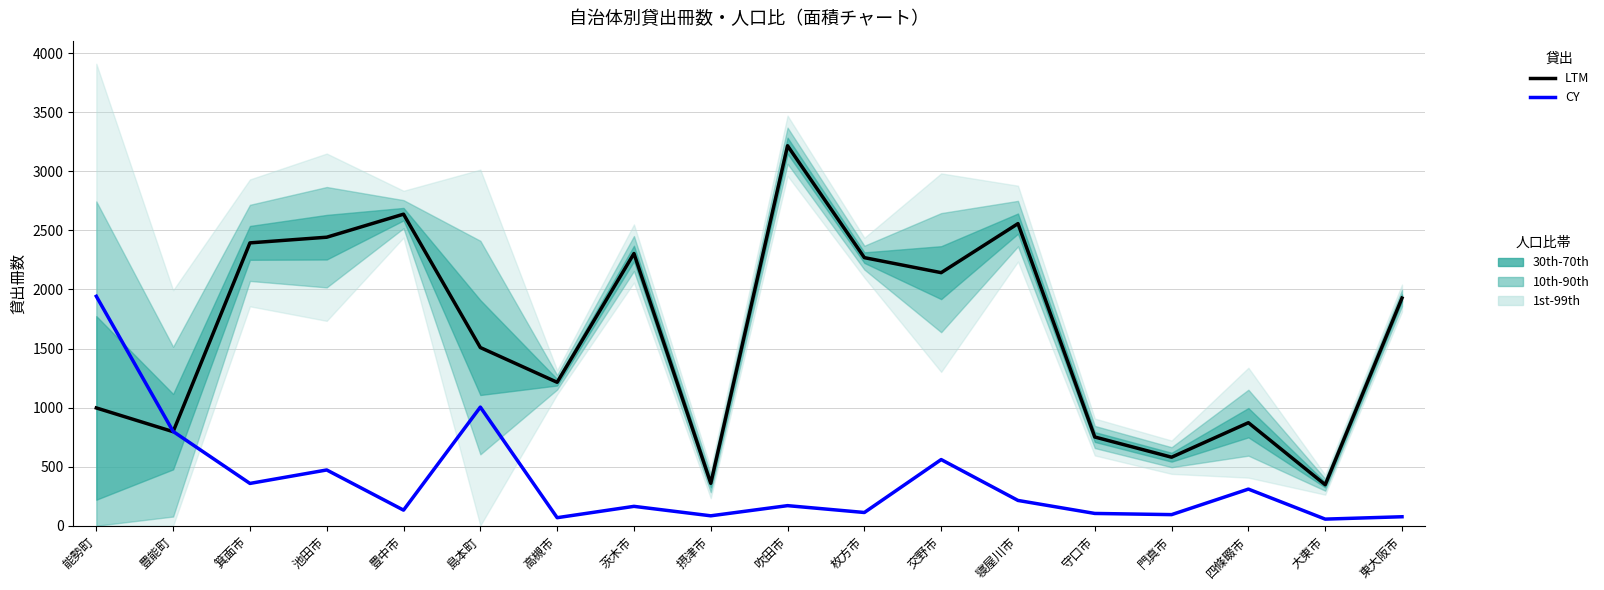

What is the difference between the LTM values at 寝屋川市 and 豊能町?

1761